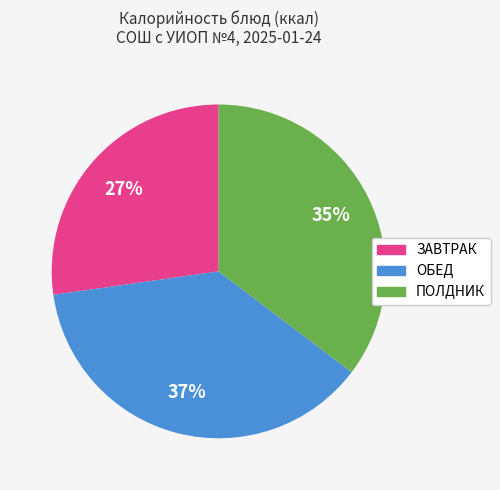

To the nearest percent, what is the difference between the largest and smallest slice percentages?

10%